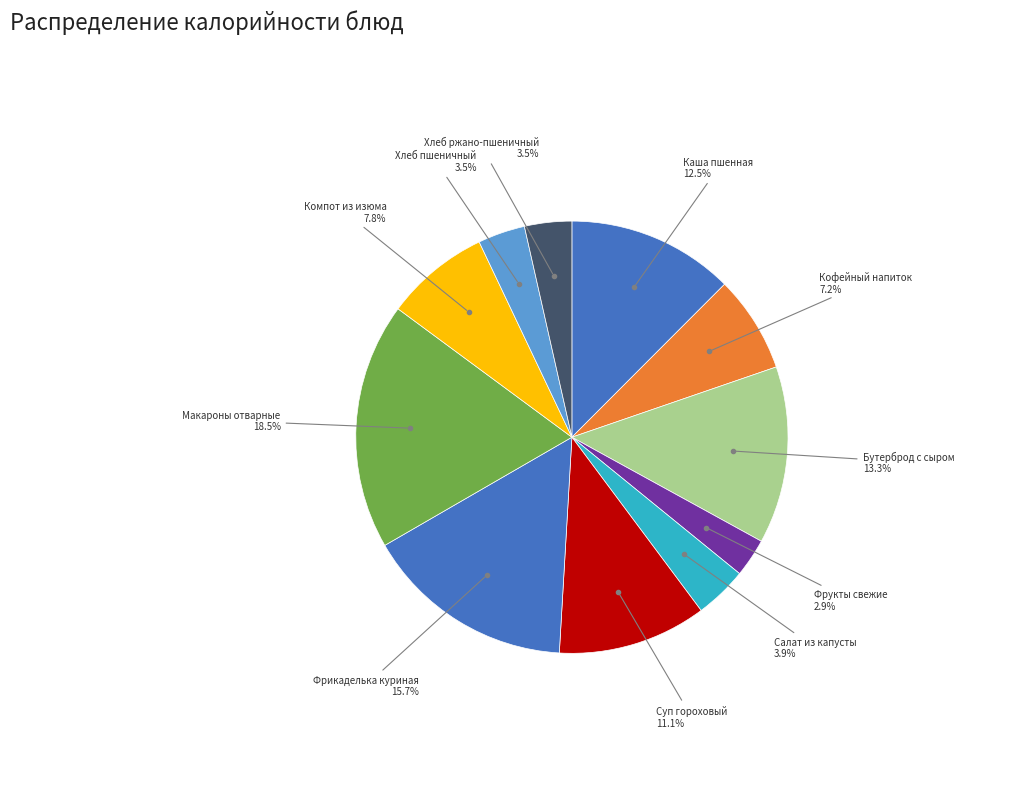

What is the largest slice in the pie chart?

Макароны отварные с маслом